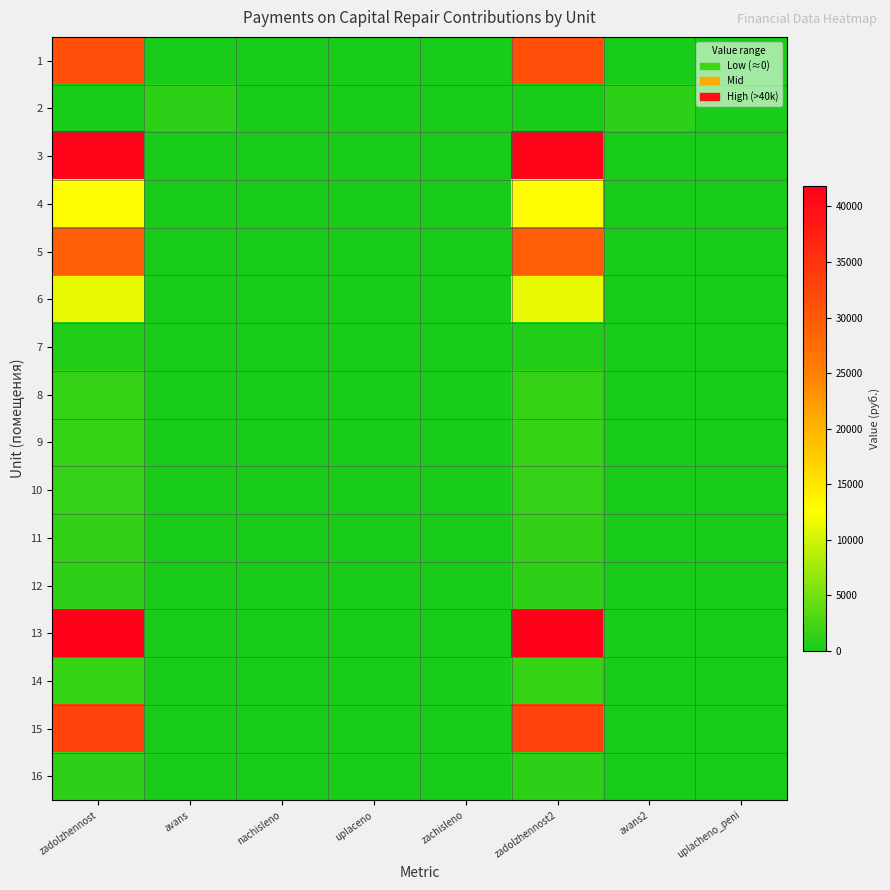

Which has a higher value, zachisleno or nachisleno?

zachisleno